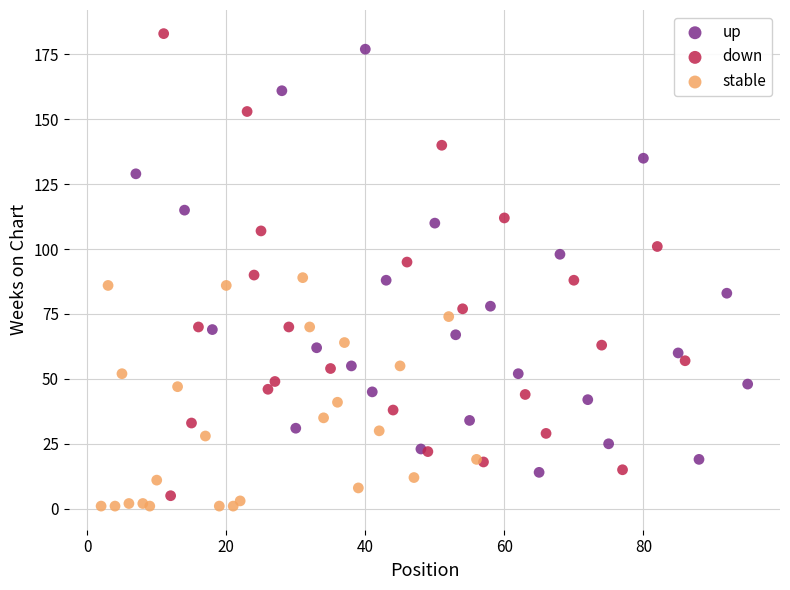

Which series reaches the maximum Y coordinate?

down